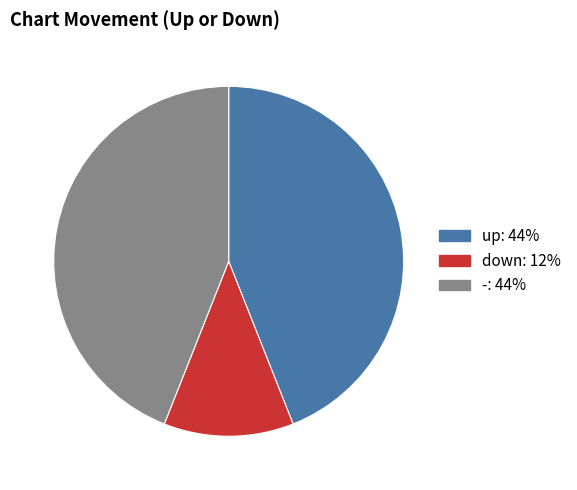

Combined, do down and - account for over 50%?

Yes